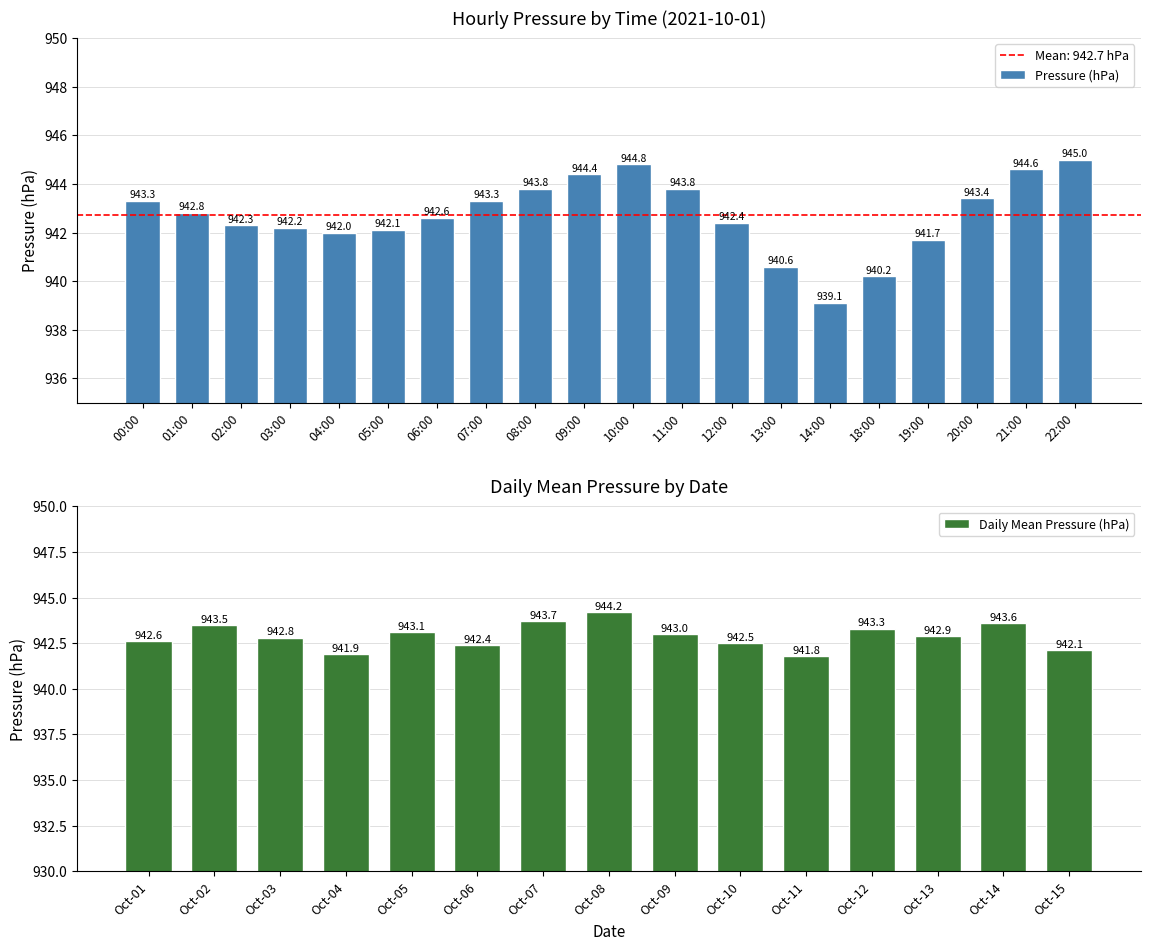

How many values in the Daily Mean Pressure (hPa) series exceed 942?

13